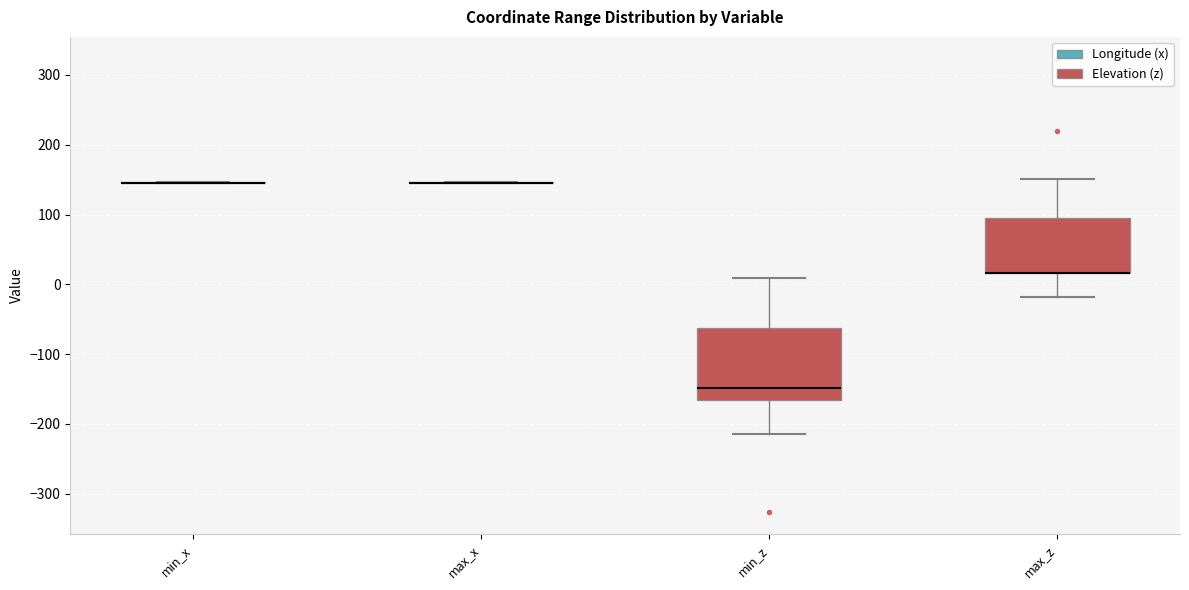

Reading left to right, read every box against the y-axis: the position of its median line, the range the box covers, and the ends of its whiskers. The values are not printed on the chart, so give them approximately, as read against the axis.

min_x: box collapsed to a line at 150, whiskers 150 to 150
max_x: box collapsed to a line at 150, whiskers 150 to 150
min_z: median -150, box -170 to -60, whiskers -210 to 10
max_z: median 20 (drawn on the box's lower edge), box 20 to 90, whiskers -20 to 150